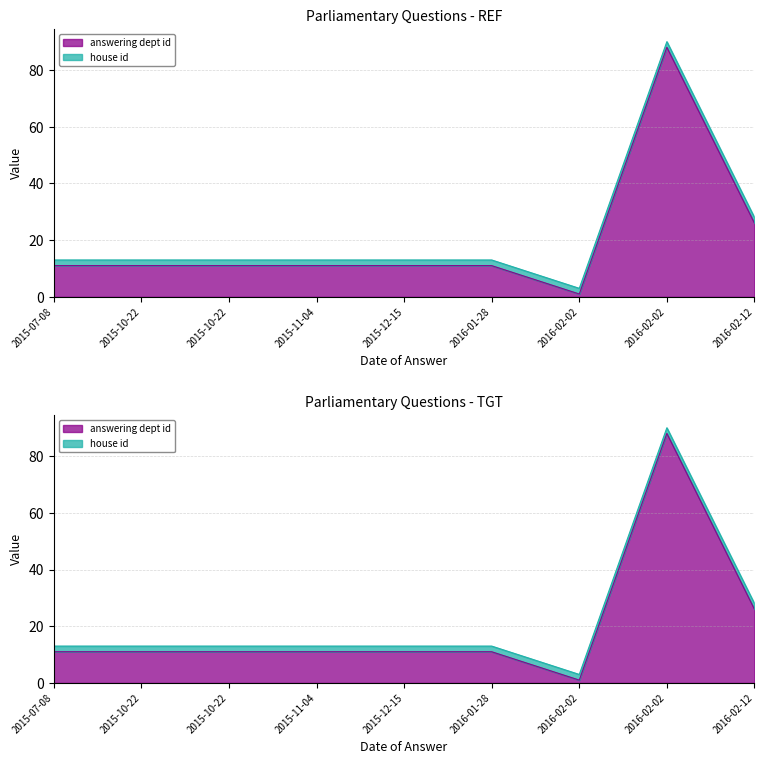

What is the sum of the values at 2015-07-08 and 2016-02-02?

99